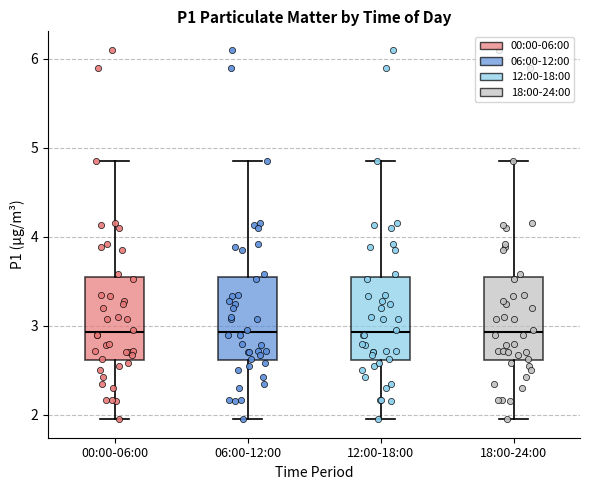

Reading left to right, read every box against the y-axis: the position of its median line, the range the box covers, and the ends of its whiskers. The values are not printed on the chart, so give them approximately, as read against the axis.

00:00-06:00: median 2.9, box 2.6 to 3.5, whiskers 2.0 to 4.9
06:00-12:00: median 2.9, box 2.6 to 3.5, whiskers 2.0 to 4.9
12:00-18:00: median 2.9, box 2.6 to 3.5, whiskers 2.0 to 4.9
18:00-24:00: median 2.9, box 2.6 to 3.5, whiskers 2.0 to 4.9